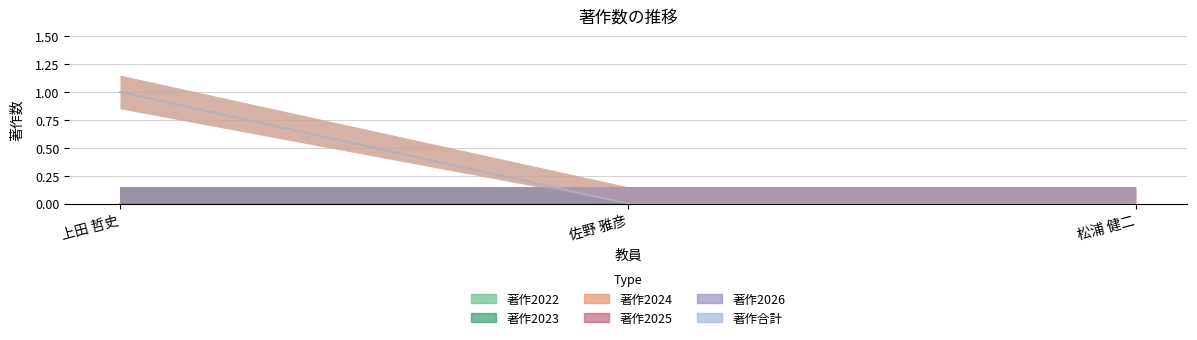

What is the label of the 2nd point from the left?

佐野 雅彦